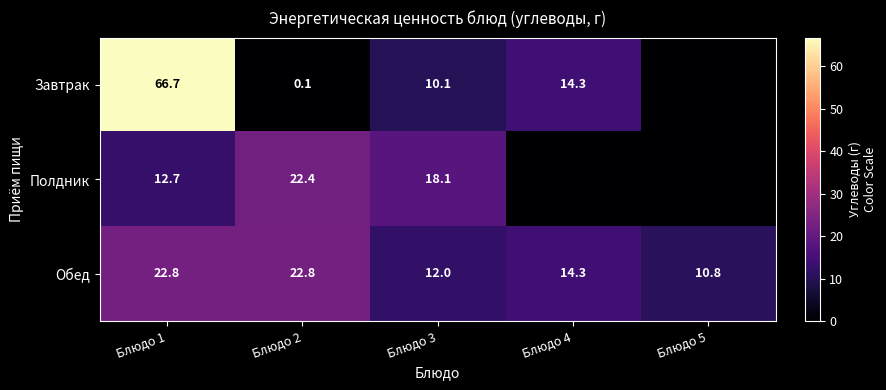

Is the value of Завтрак at Блюдо 2 greater than the value of Обед at Блюдо 2?

No